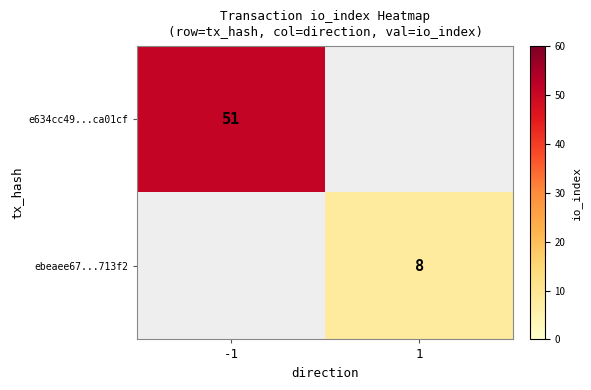

How many categories are shown in the chart?

2